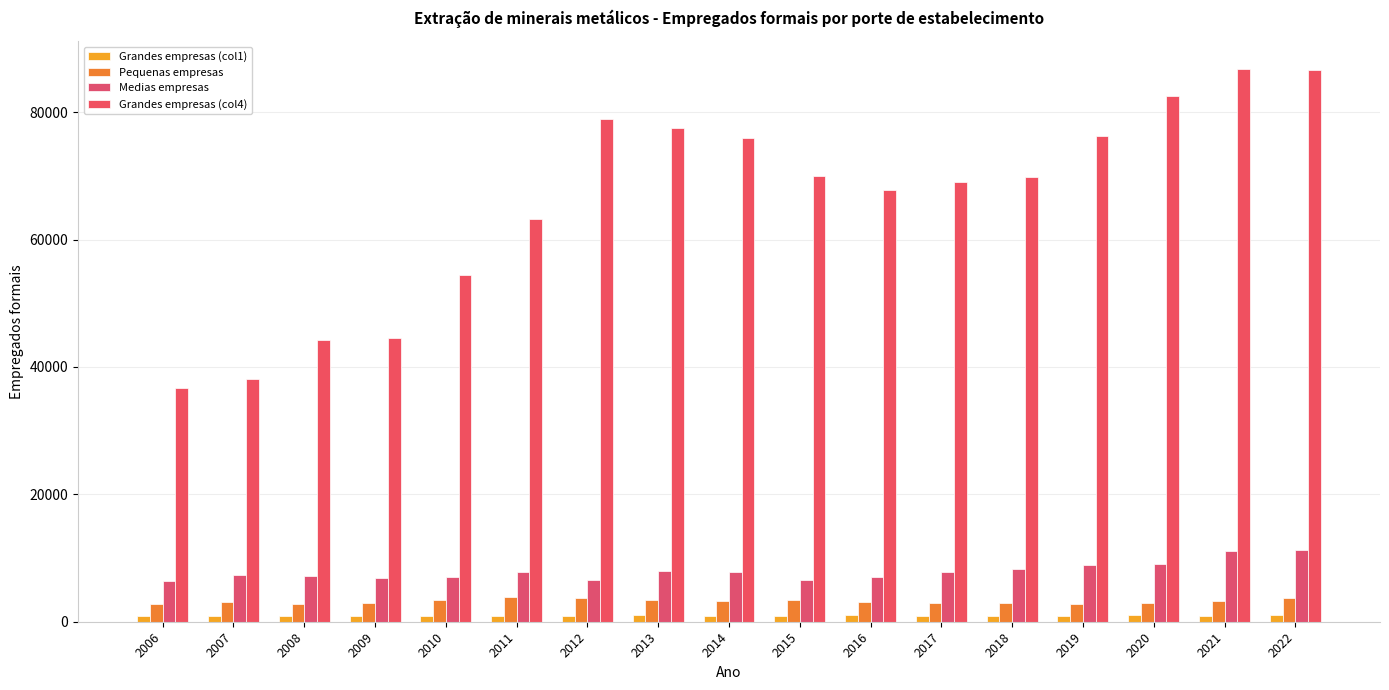

Which series changed the most between 2011 and 2018?

Grandes empresas (col4)